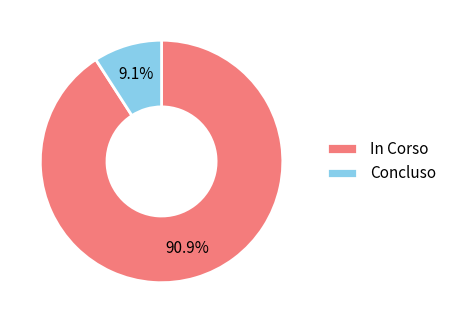

Between In Corso and Concluso, which is larger?

In Corso